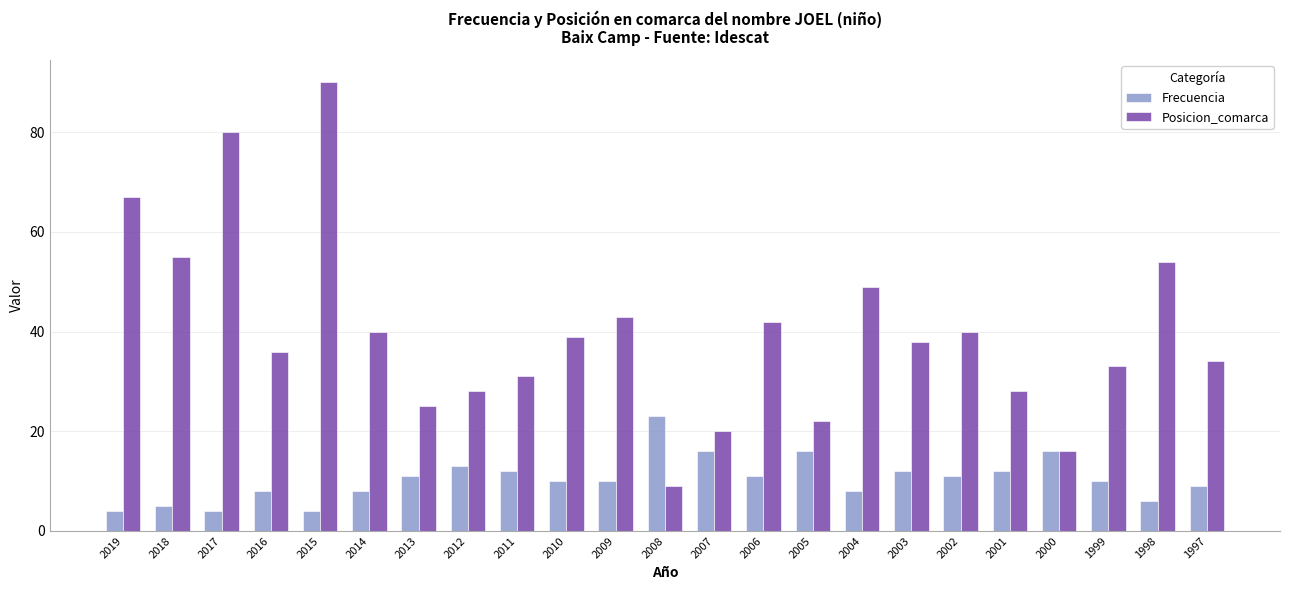

The Frecuencia series shows 10 at 2009. True or false?

True